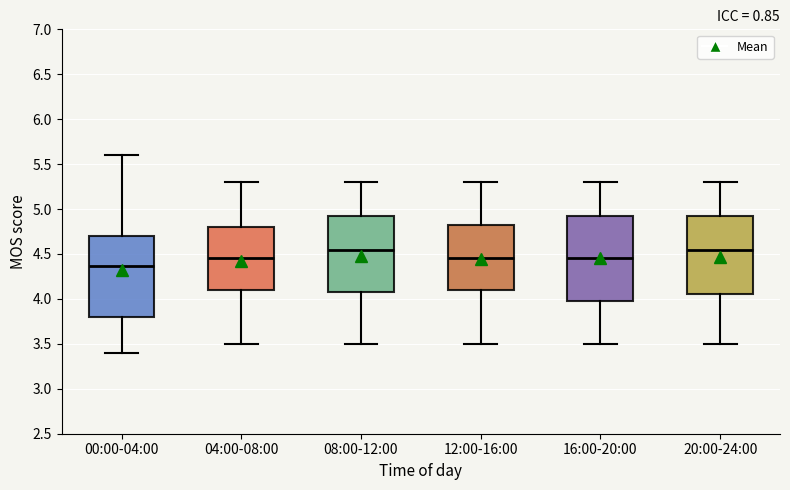

Where does the median line of the box for 16:00-20:00 sit on the y-axis? The values are not printed on the chart, so give them approximately, as read against the axis.

4.45